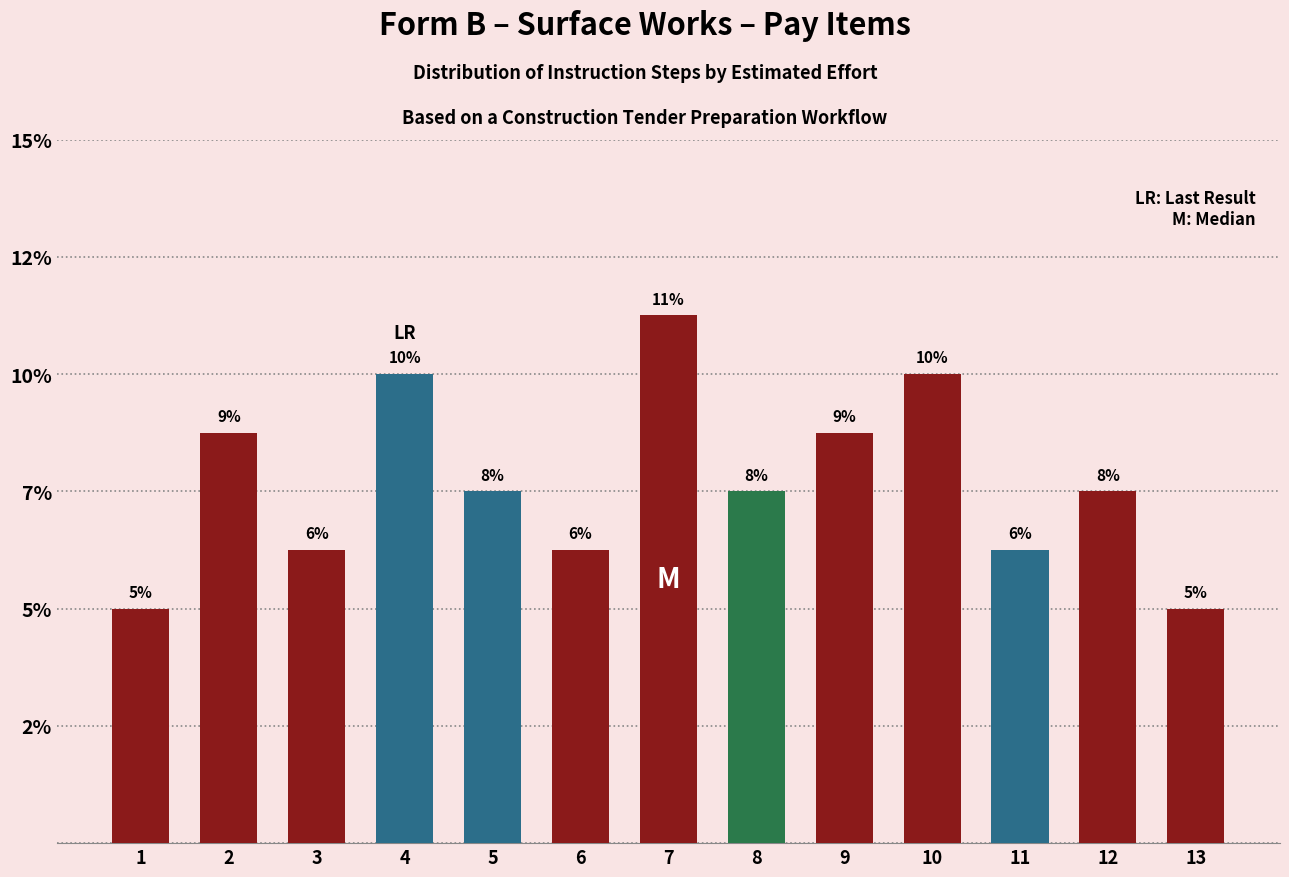

Are the bars horizontal?

No